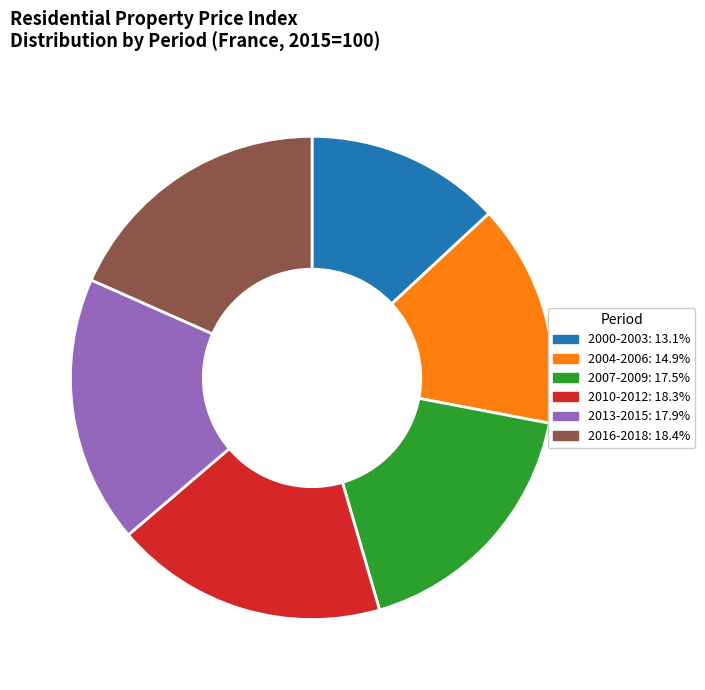

Is 2000-2003: 13.1% the majority of the pie?

No